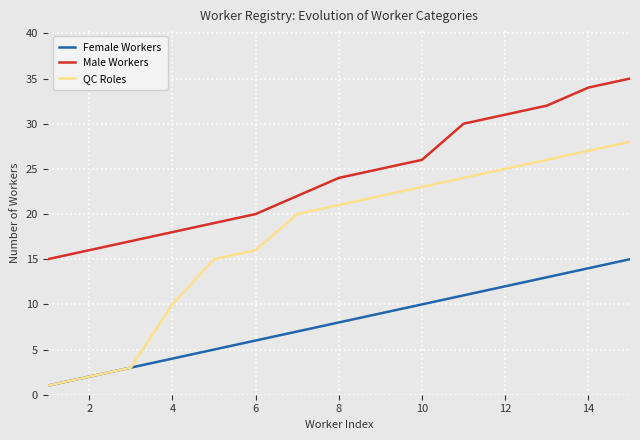

Rank the series by their maximum value, from lowest to highest.

Female Workers, QC Roles, Male Workers